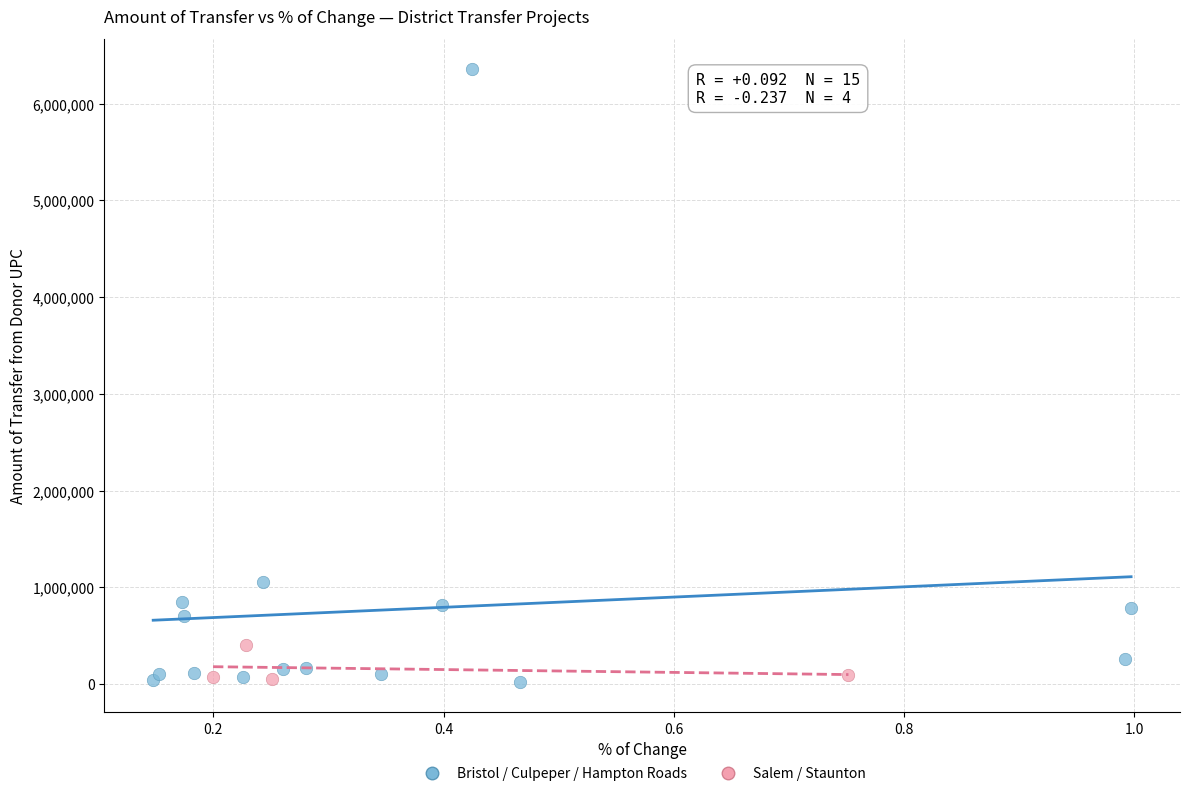

Which series reaches the maximum Y coordinate?

Bristol / Culpeper / Hampton Roads